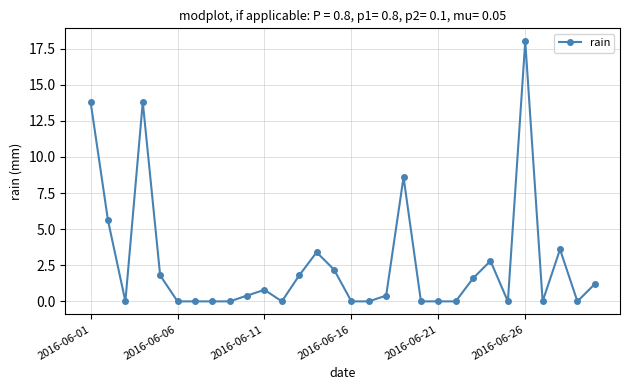

Count the number of data series in this chart.

1